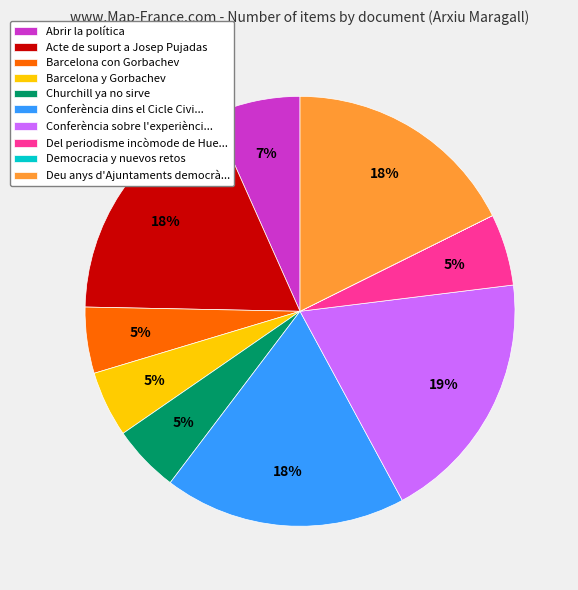

Is there any slice that represents more than half of the pie?

No